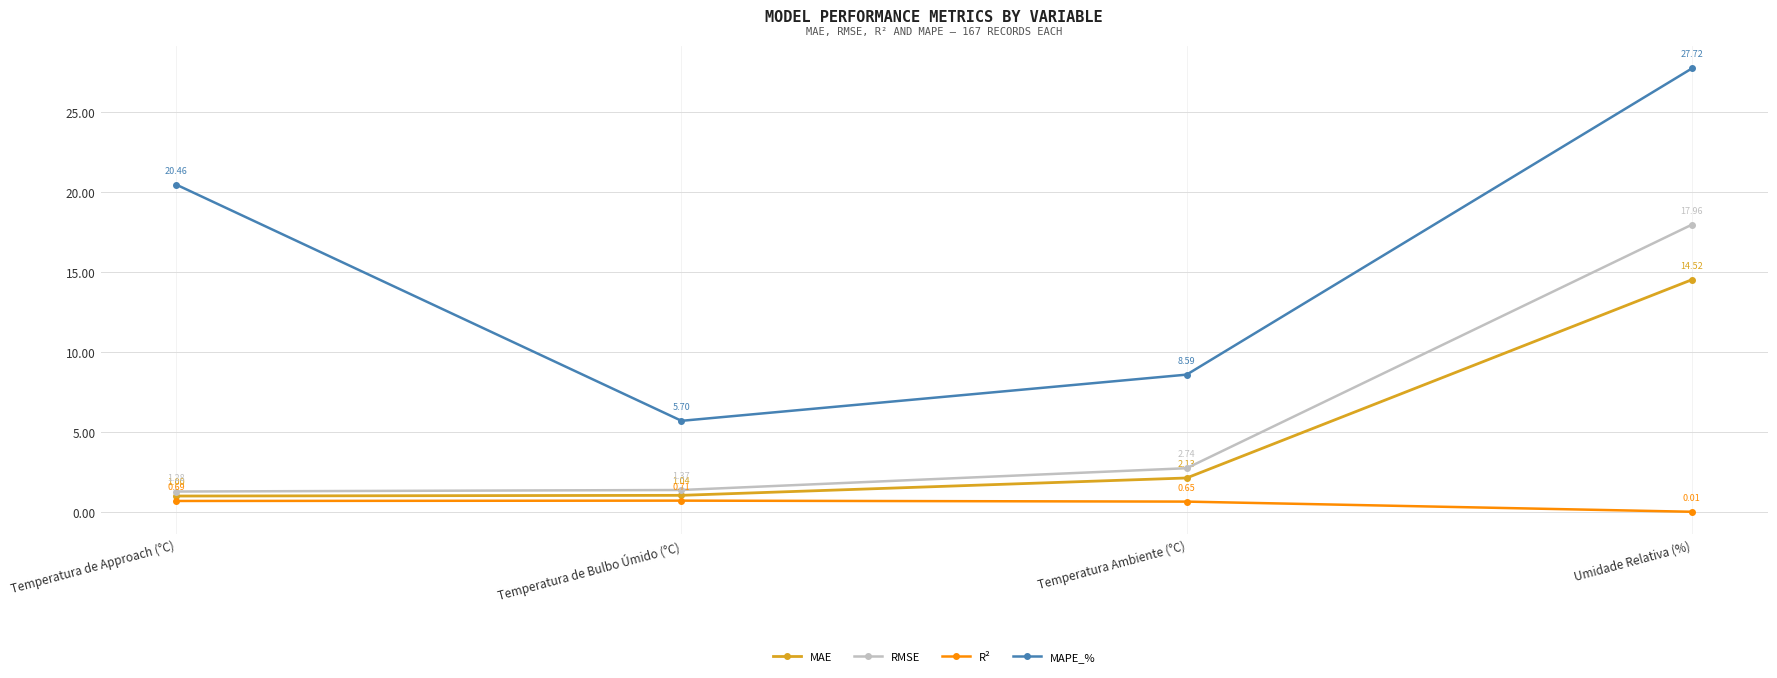

Where is the first local minimum for MAPE_%?

Temperatura de Bulbo Úmido (°C)